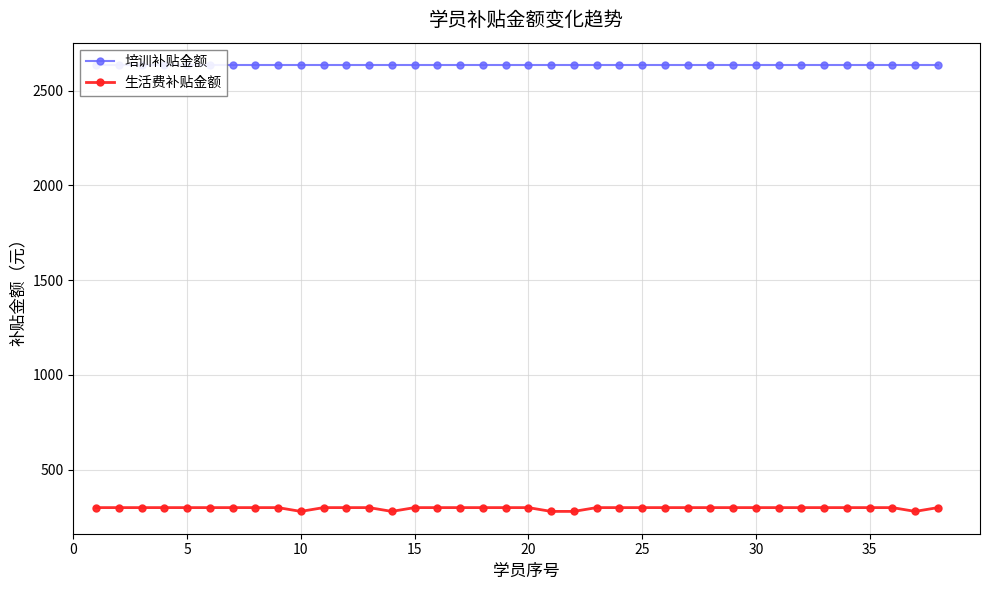

The value of 生活费补贴金额 at 5 is 300. True or false?

True